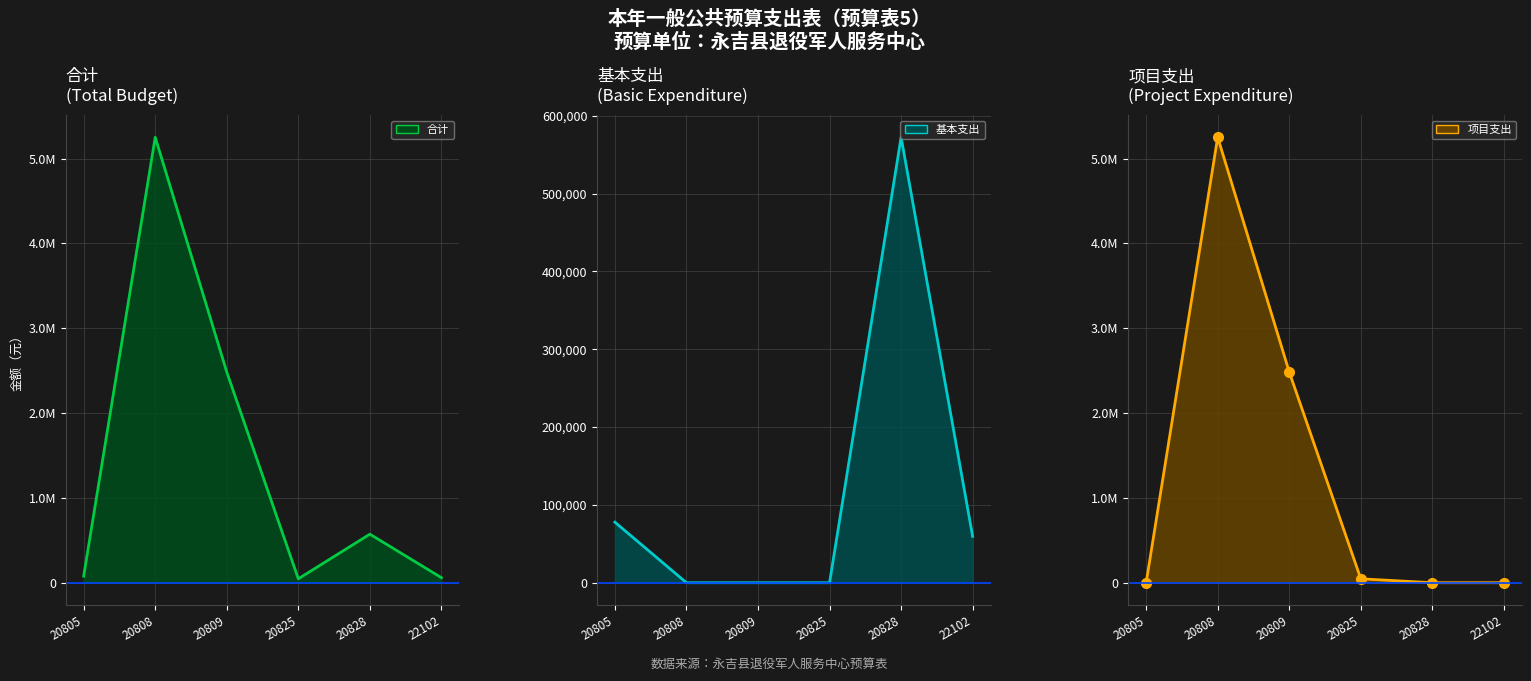

Does the chart have visible grid lines?

Yes